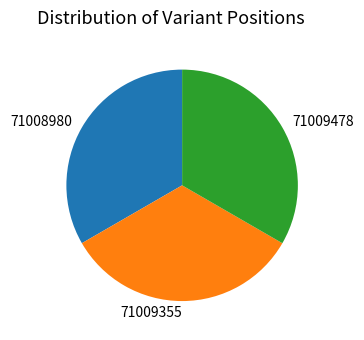

Is it true that 71009478 is 33% of the pie?

True